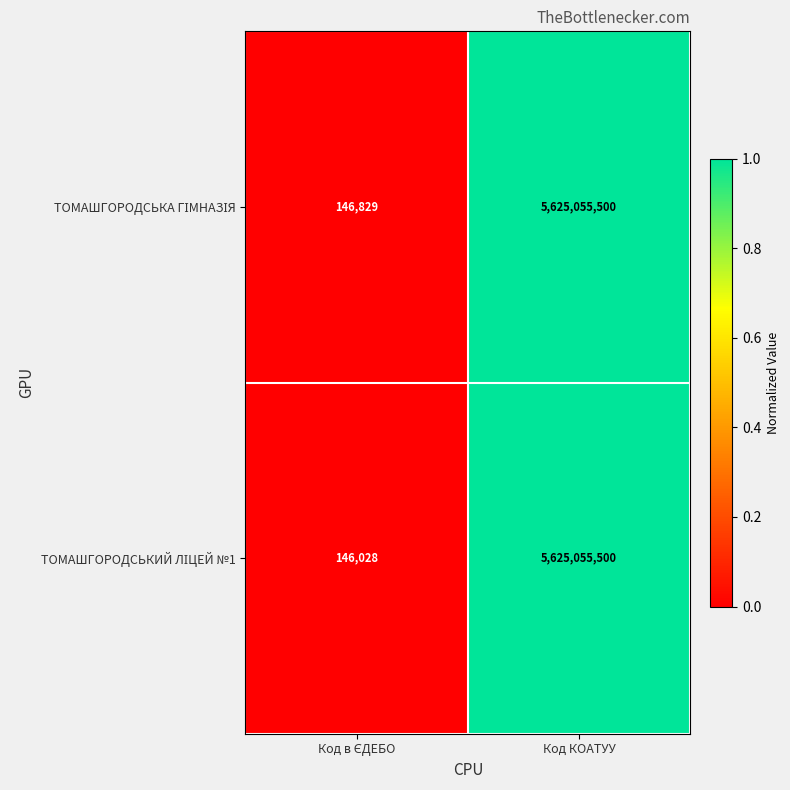

What is the maximum value shown in the chart?

5625055500